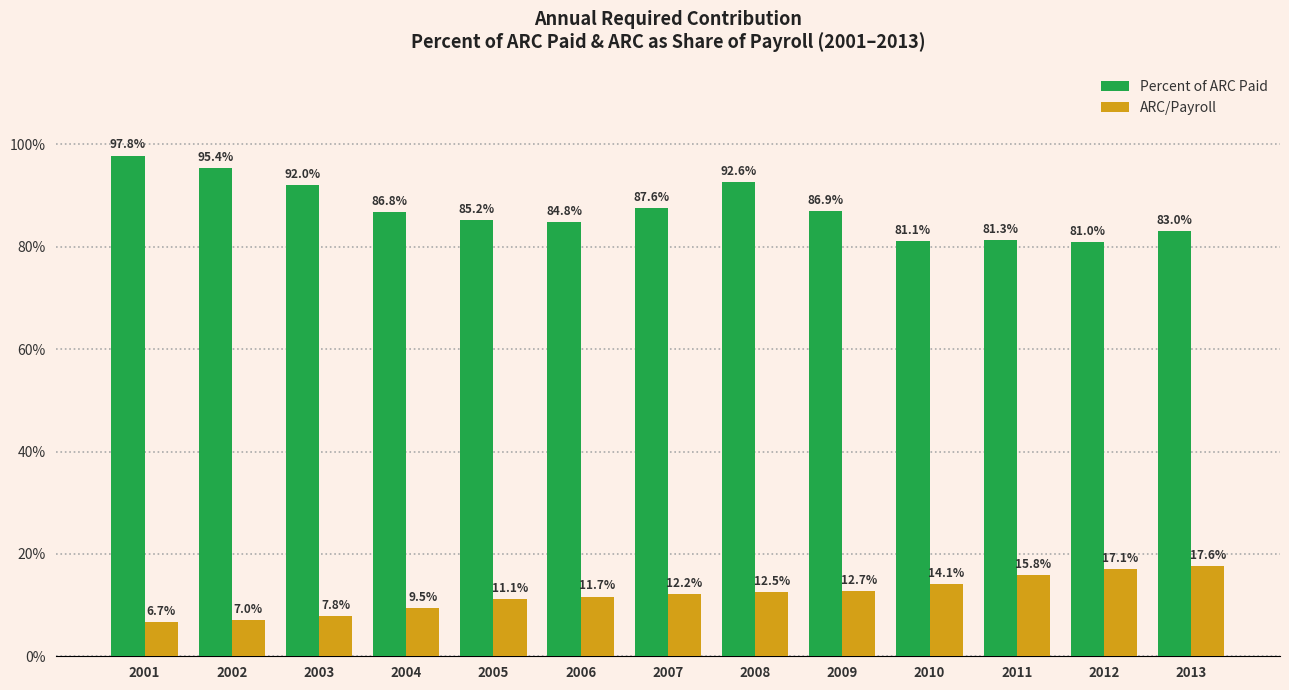

What are all the series names shown in the legend?

Percent of ARC Paid, ARC/Payroll